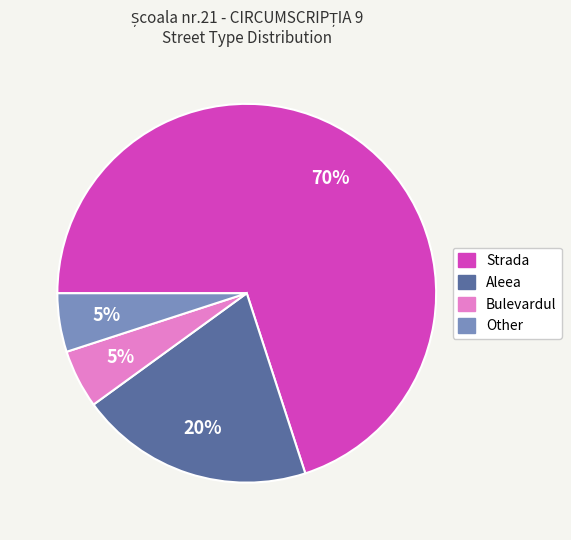

Is the sum of Other and Bulevardul greater than half?

No